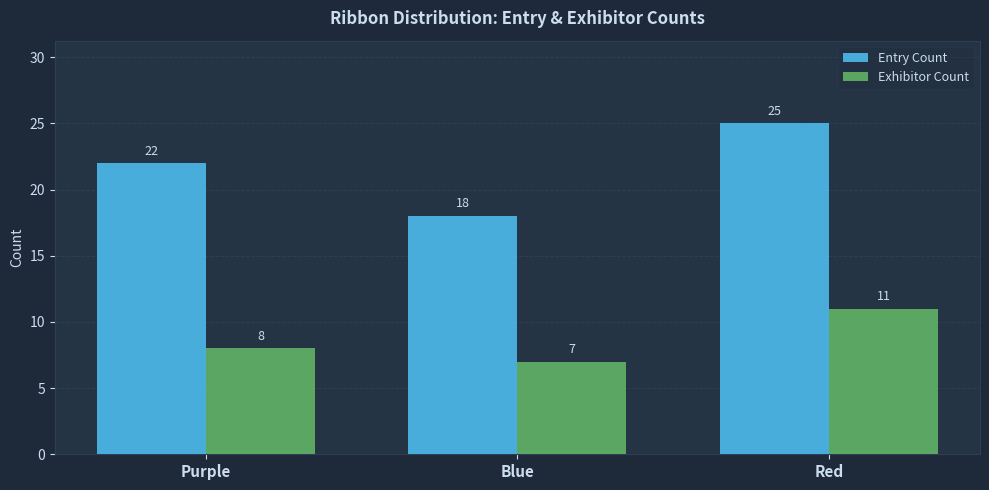

List the labels in order of Exhibitor Count value, largest first.

Red, Purple, Blue